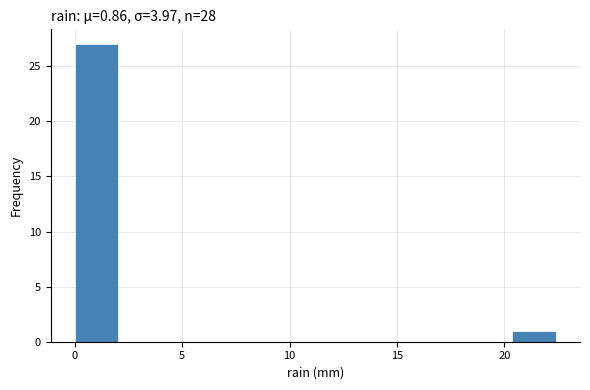

Which range on the x-axis has the tallest bar?

0.0 to 2.0